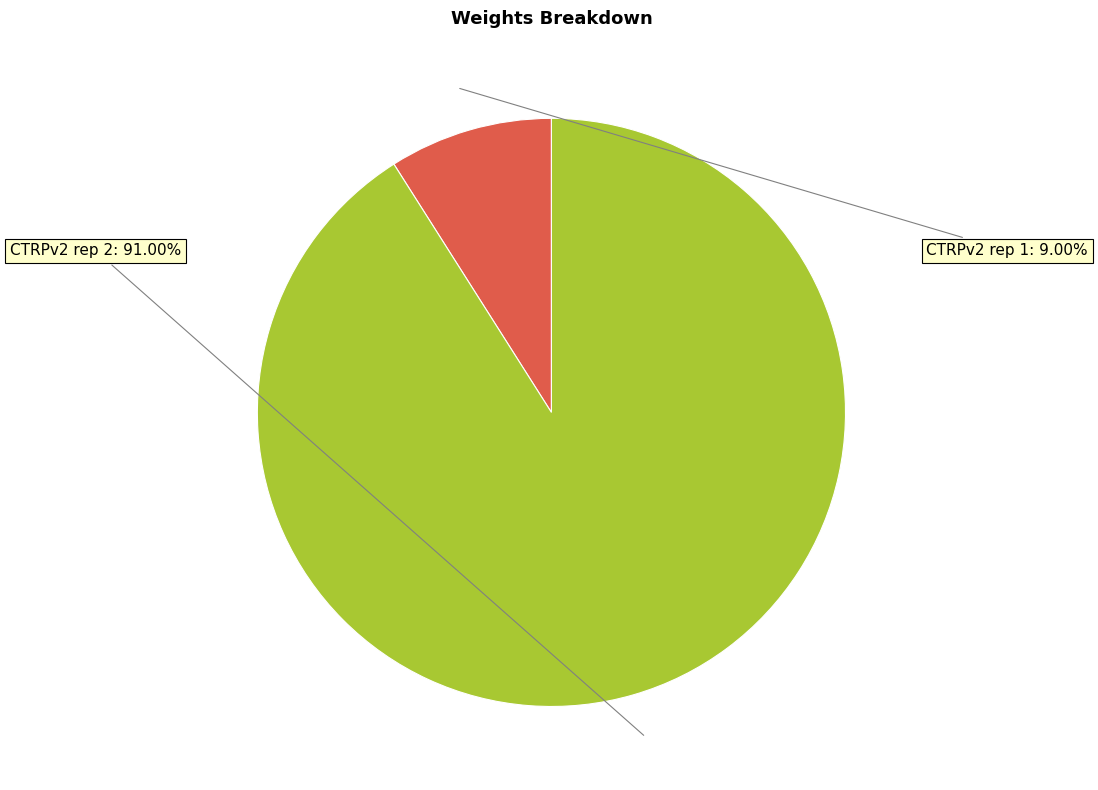

Is there a majority slice in this chart?

Yes